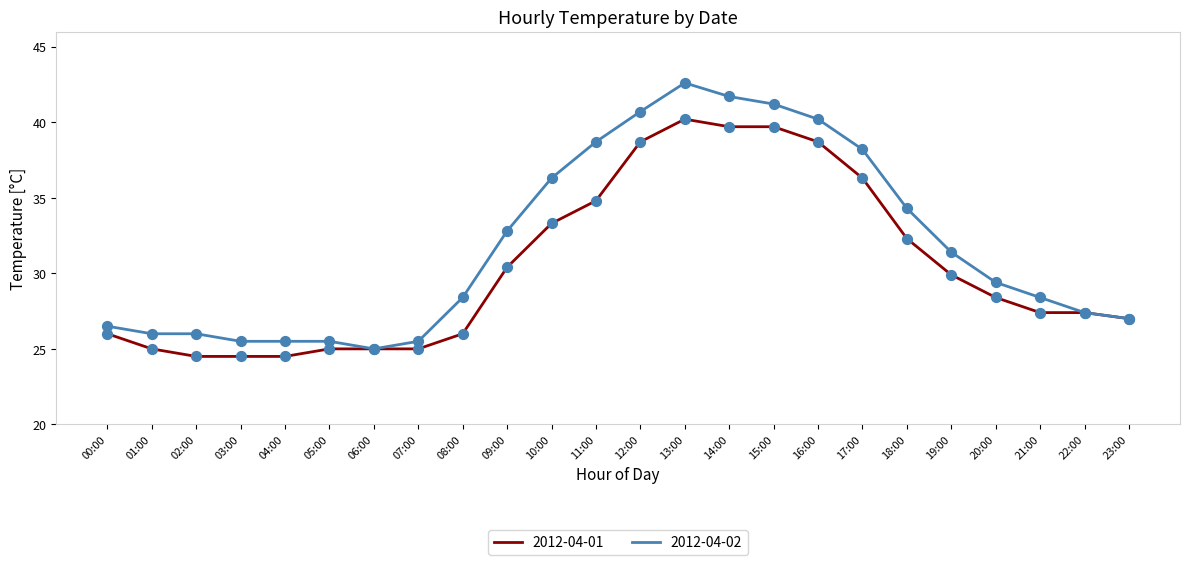

What are all the series names shown in the legend?

2012-04-01, 2012-04-02